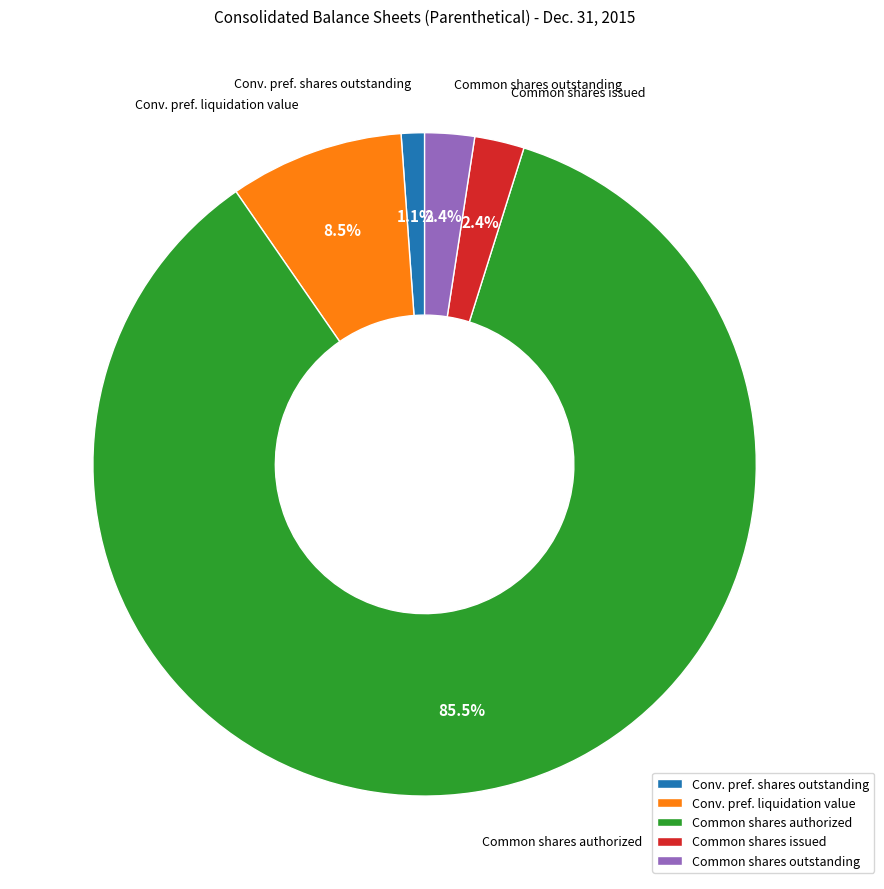

Which has a higher value, Common shares authorized or Conv. pref. shares outstanding?

Common shares authorized